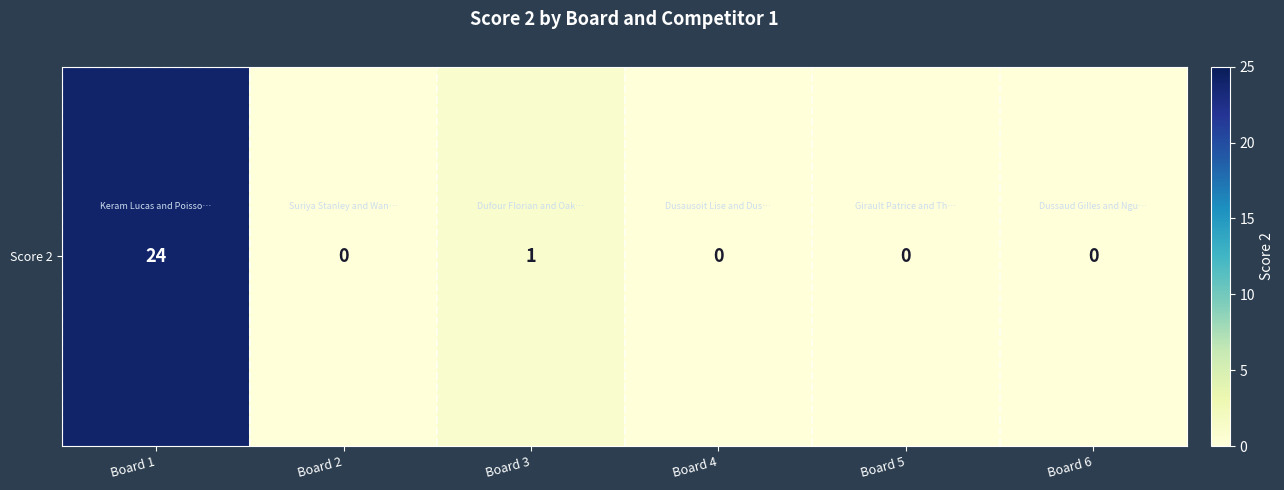

Rank the categories by value from lowest to highest.

Board 2, Board 4, Board 5, Board 6, Board 3, Board 1